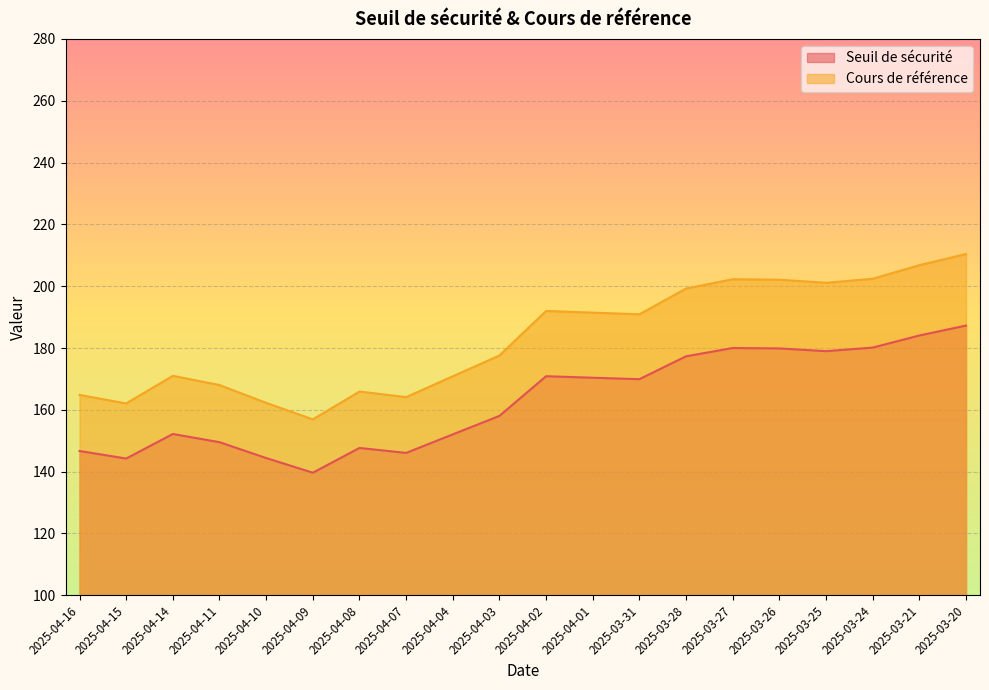

What is the difference between the maximum and minimum values in the Seuil de sécurité series?

47.6